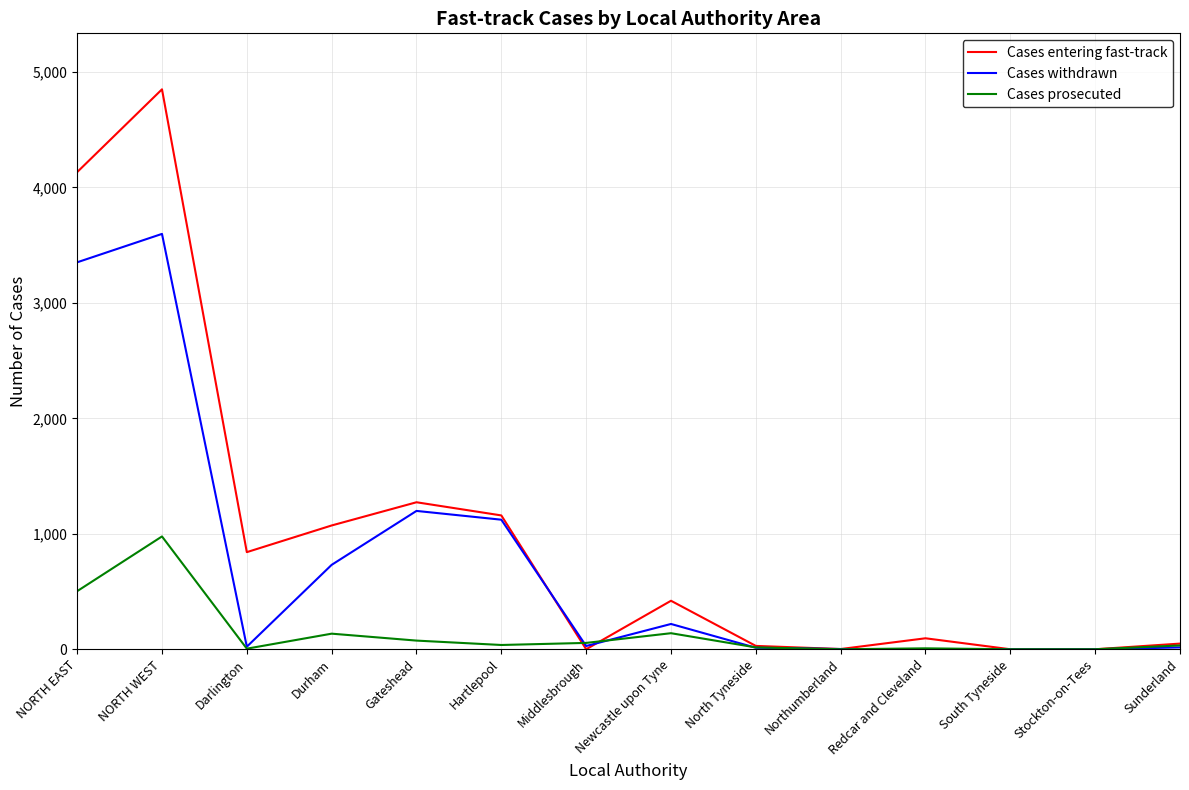

At which category does Cases withdrawn reach its first local peak?

NORTH WEST